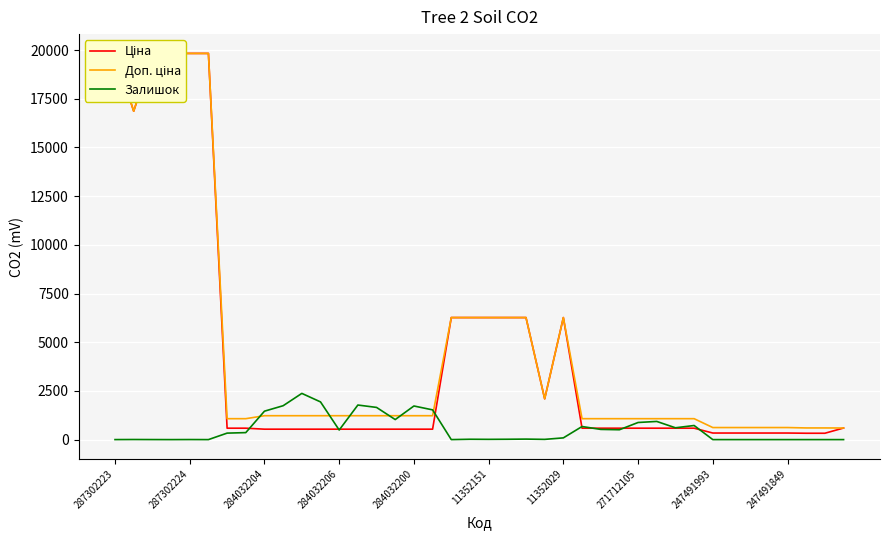

List the series in order of their peak value, highest first.

Ціна, Доп. ціна, Залишок